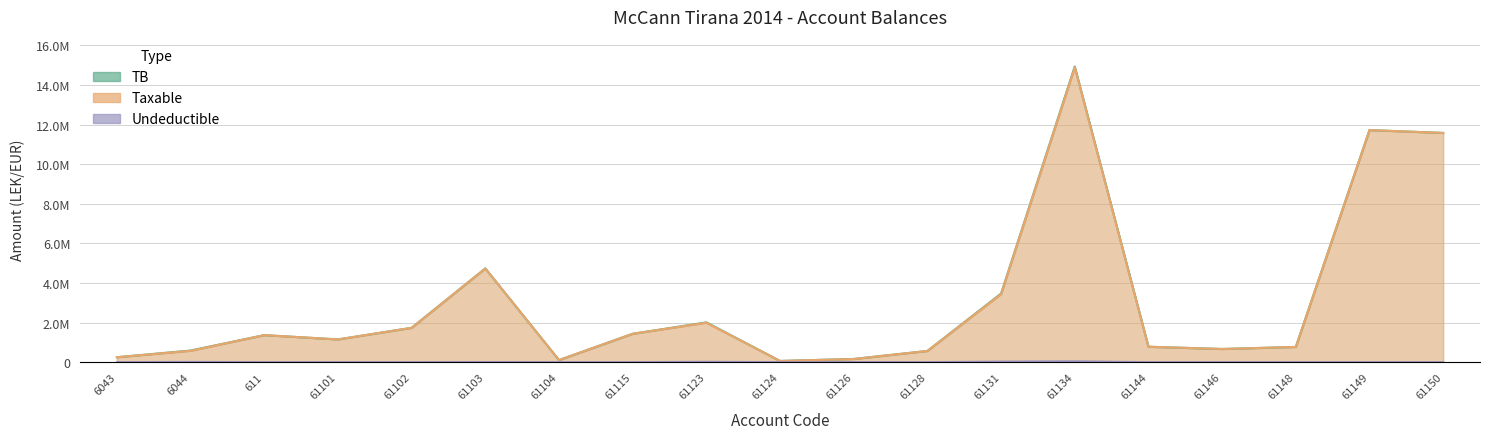

The Taxable series shows 2401035.5 at 61103. True or false?

False